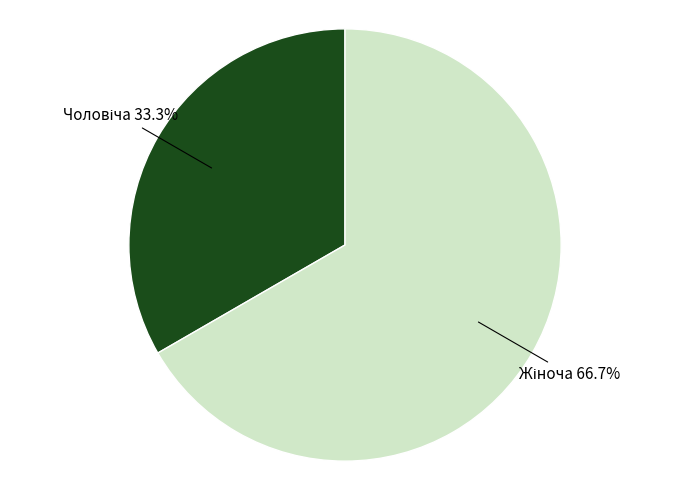

Count the number of slices in the pie.

2